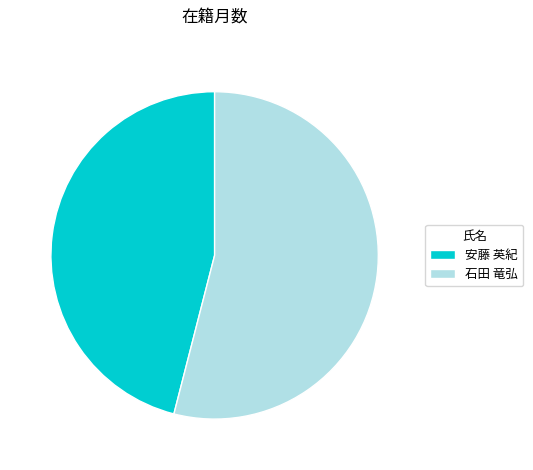

Approximately how many times larger is the value at 安藤 英紀 compared to 石田 竜弘?

0.9